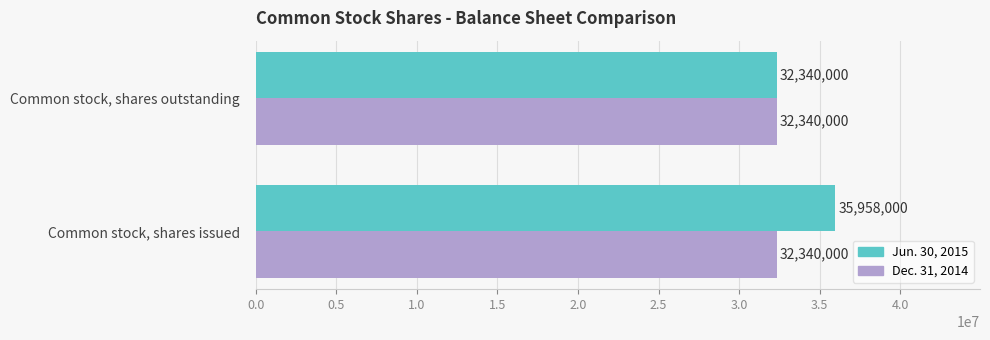

What are all the series names shown in the legend?

Jun. 30, 2015, Dec. 31, 2014